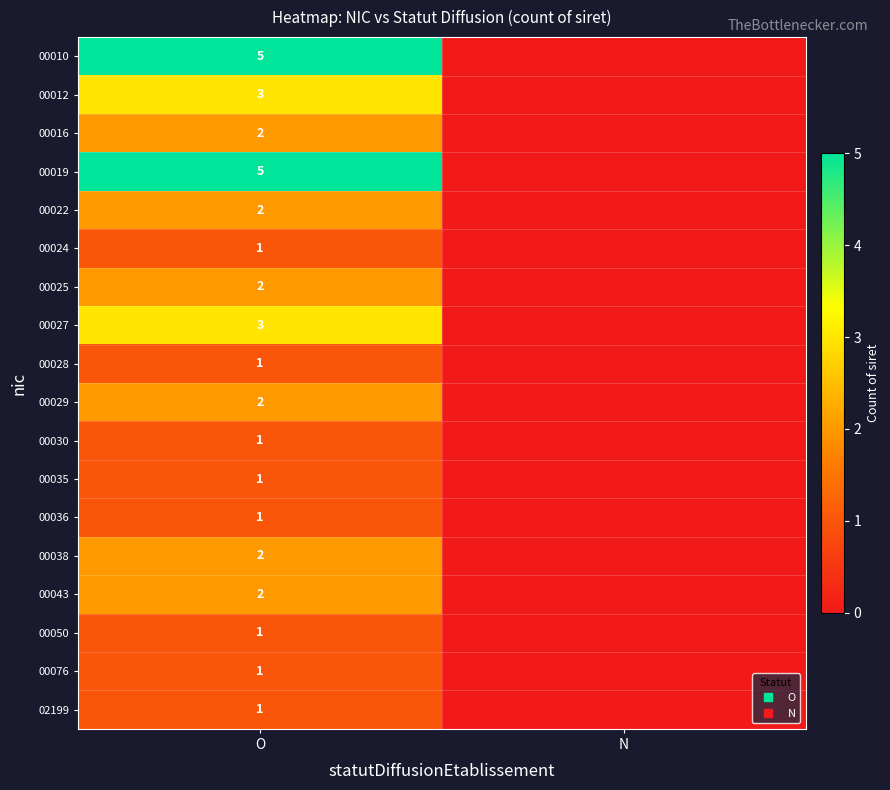

At which category is the sum across all series the highest?

O